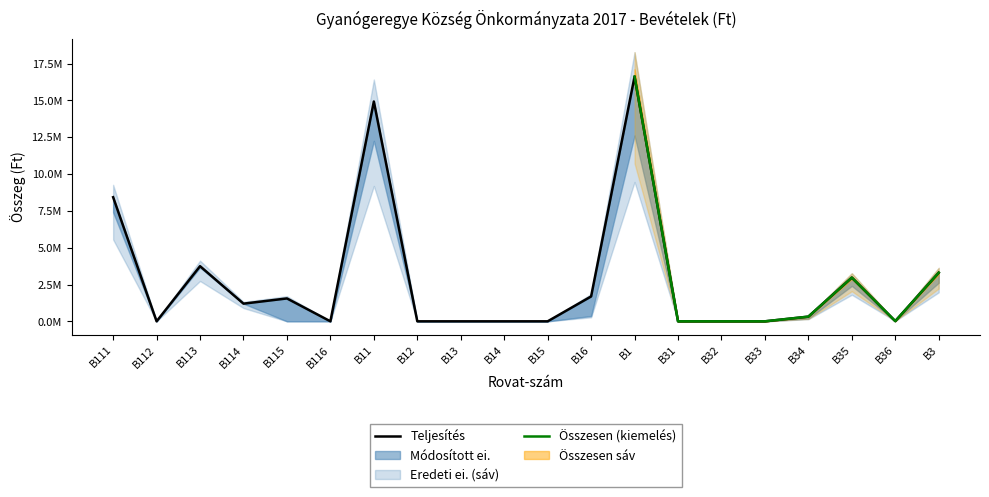

Which label corresponds to the smallest value in the chart?

B112